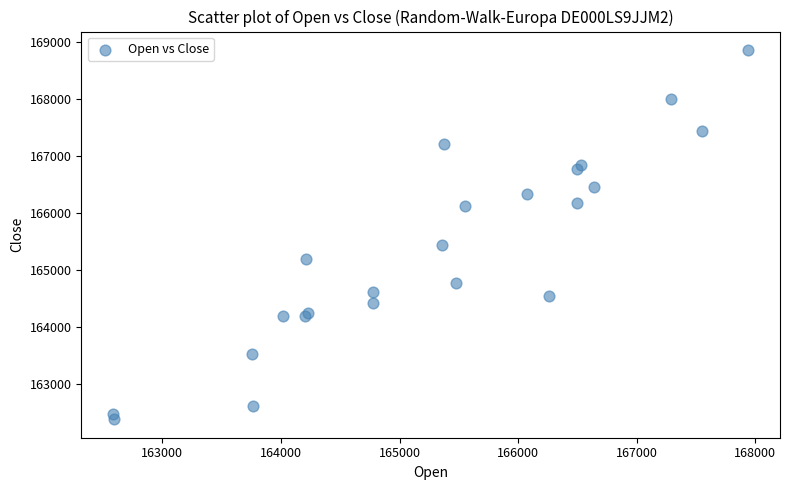

What Y value in the scatter plot is closest to 165615?

165425